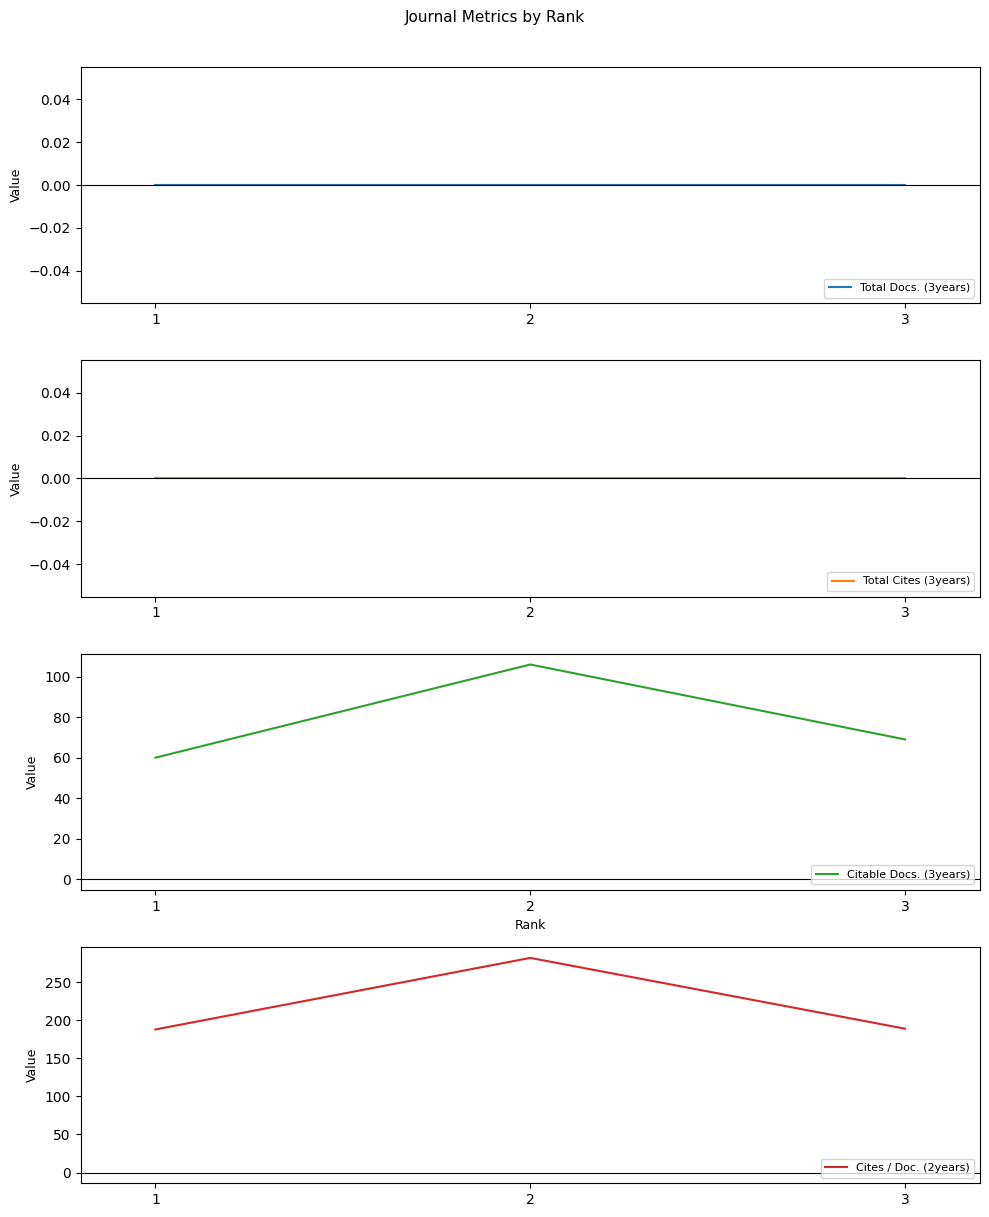

The Total Docs. (3years) series shows 0 at 3. True or false?

True